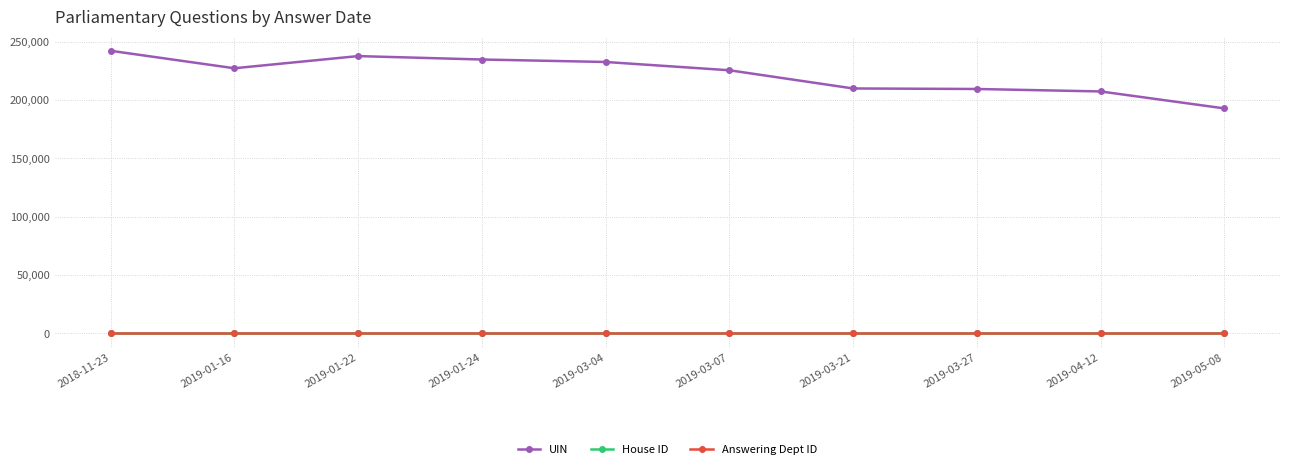

Where is the first local maximum for UIN?

2019-01-22